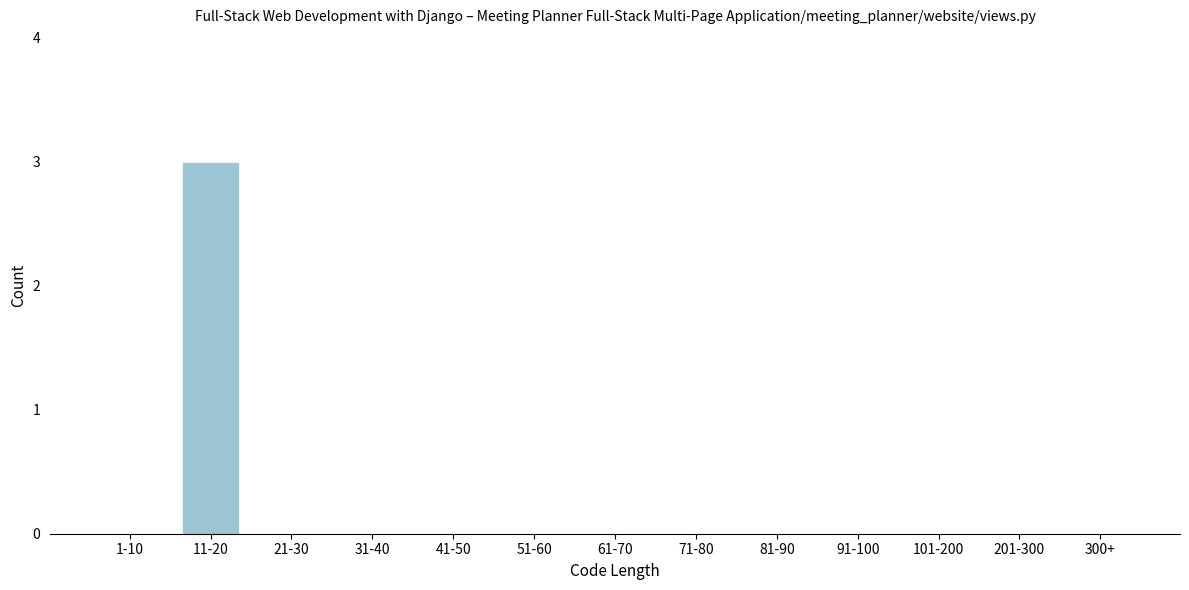

Reading right to left, extract all data points from this chart.

300+=0	201-300=0	101-200=0	91-100=0	81-90=0	71-80=0	61-70=0	51-60=0	41-50=0	31-40=0	21-30=0	11-20=3	1-10=0